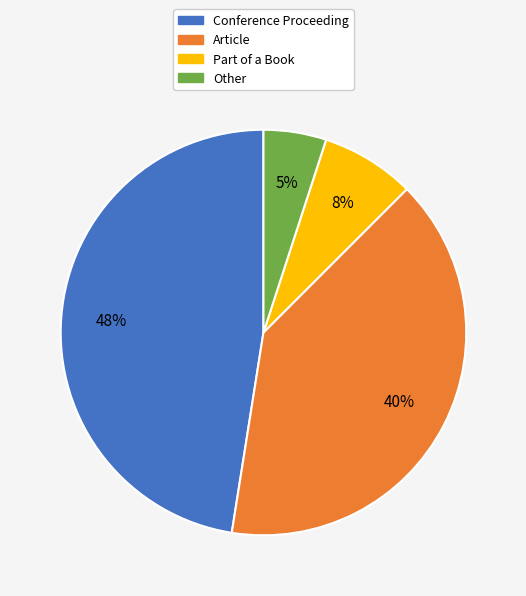

Does any single category account for the majority?

No